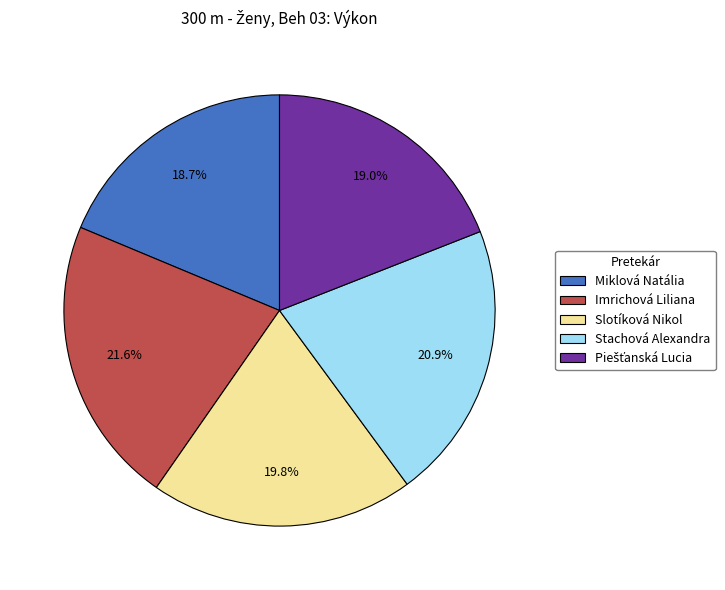

What is the largest slice in the pie chart?

Imrichová Liliana